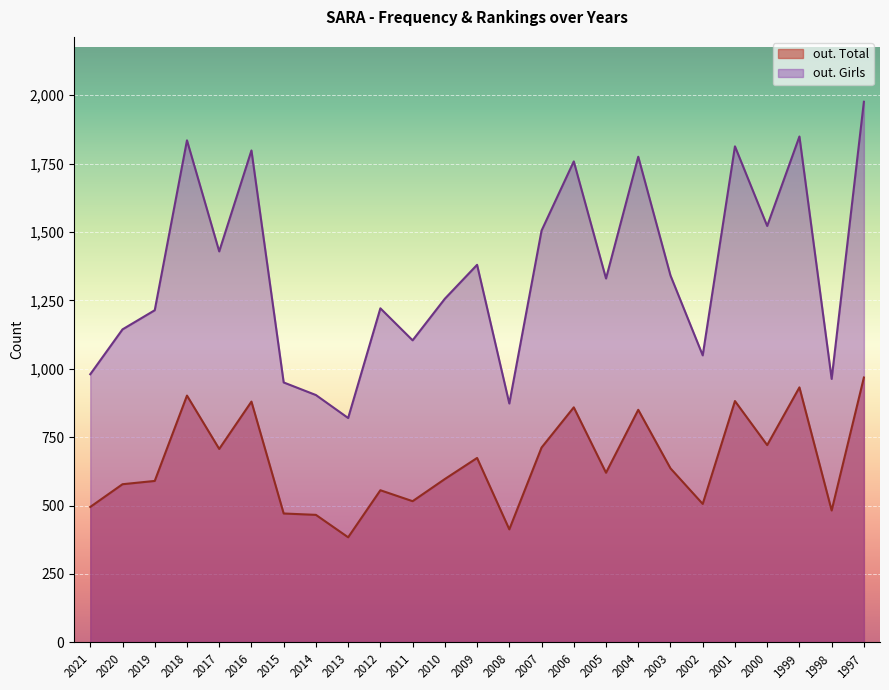

At which category is the sum across all series the highest?

1997